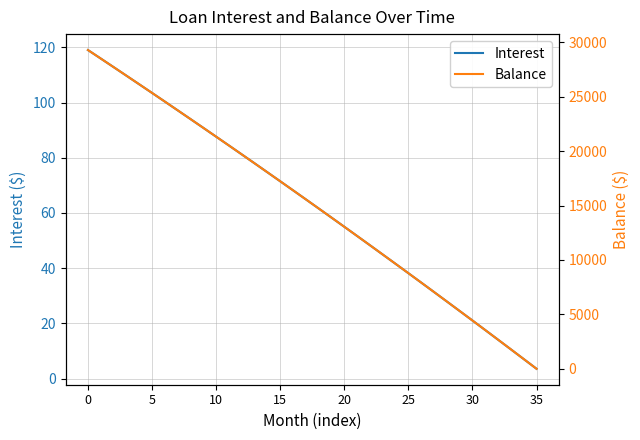

Which series has the largest total across all categories?

Balance